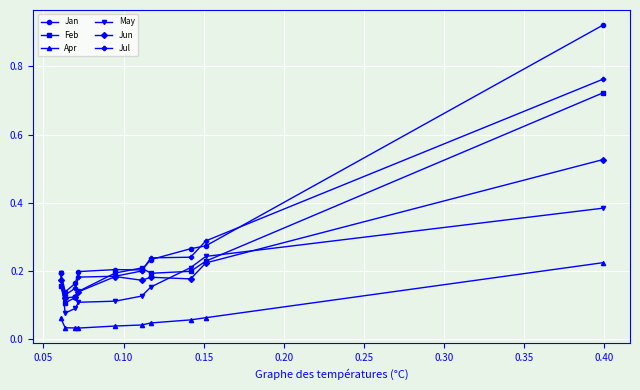

How many May values are between 0 and 1?

10